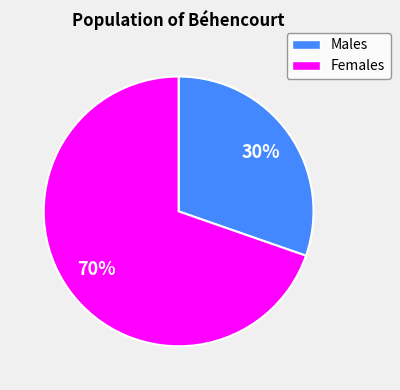

Does any single category account for the majority?

Yes